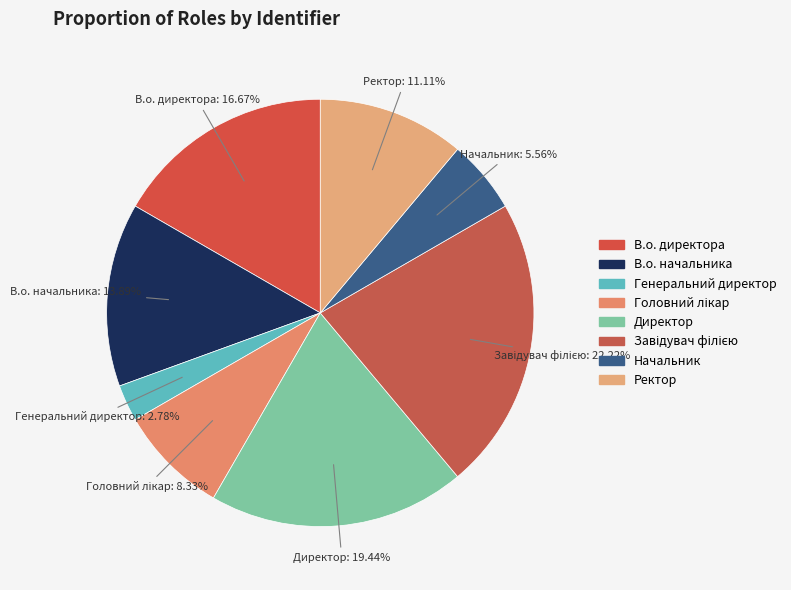

Is there any slice that represents more than half of the pie?

No